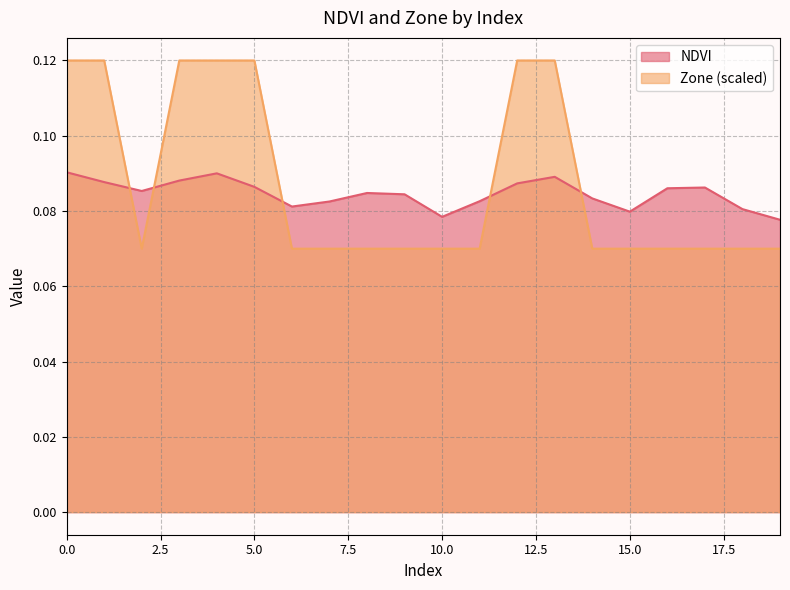

The NDVI series shows 0.1 at 8. True or false?

False